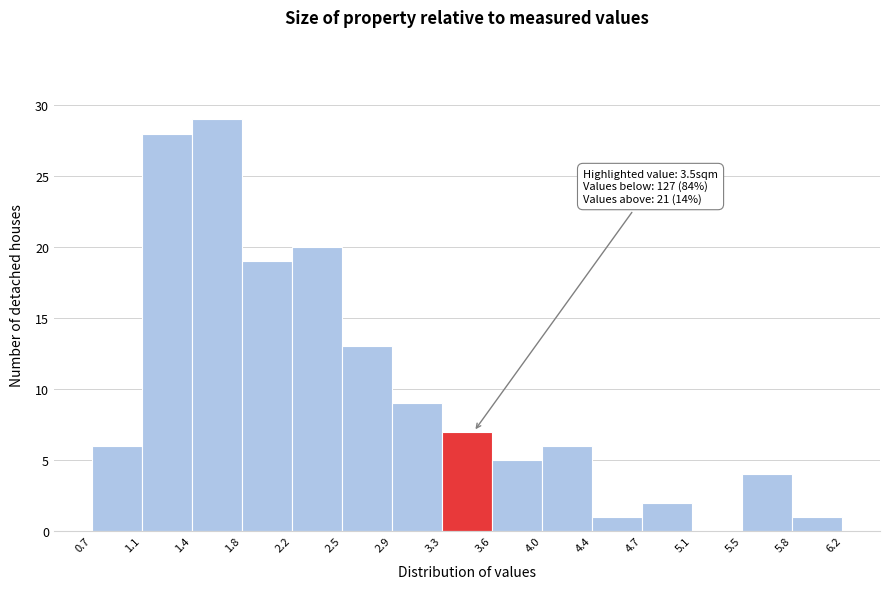

Which range on the x-axis has the tallest bar?

1.4 to 1.8